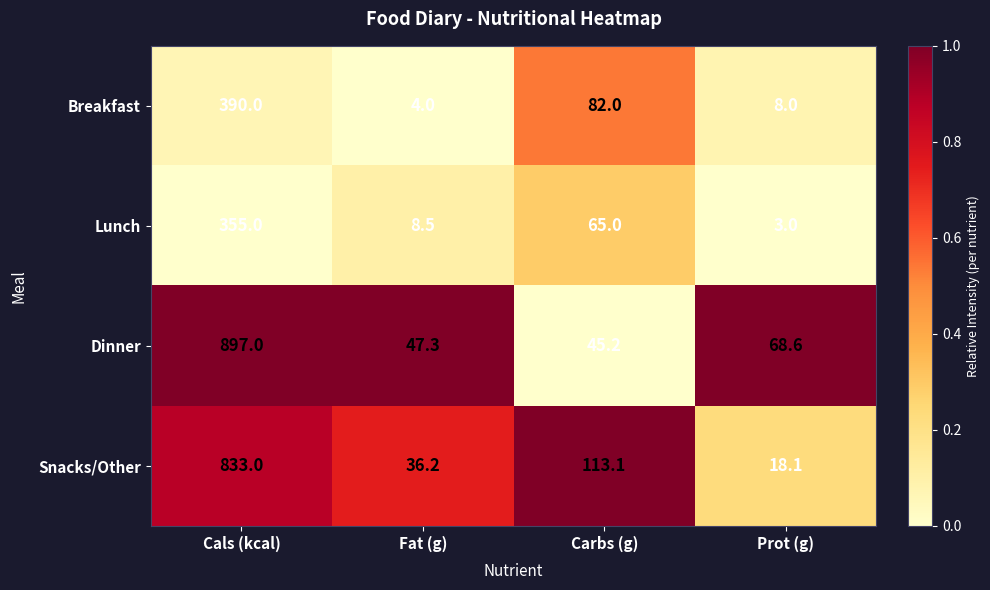

Which series has the largest total across all categories?

Dinner